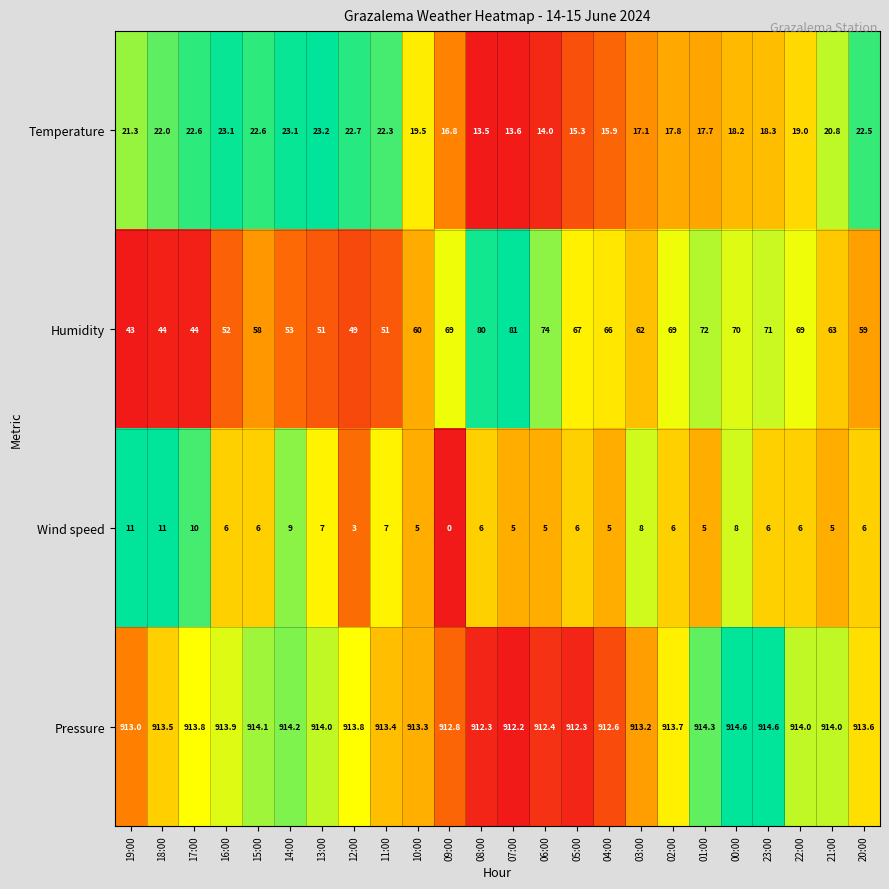

What is the greatest value displayed?

914.6